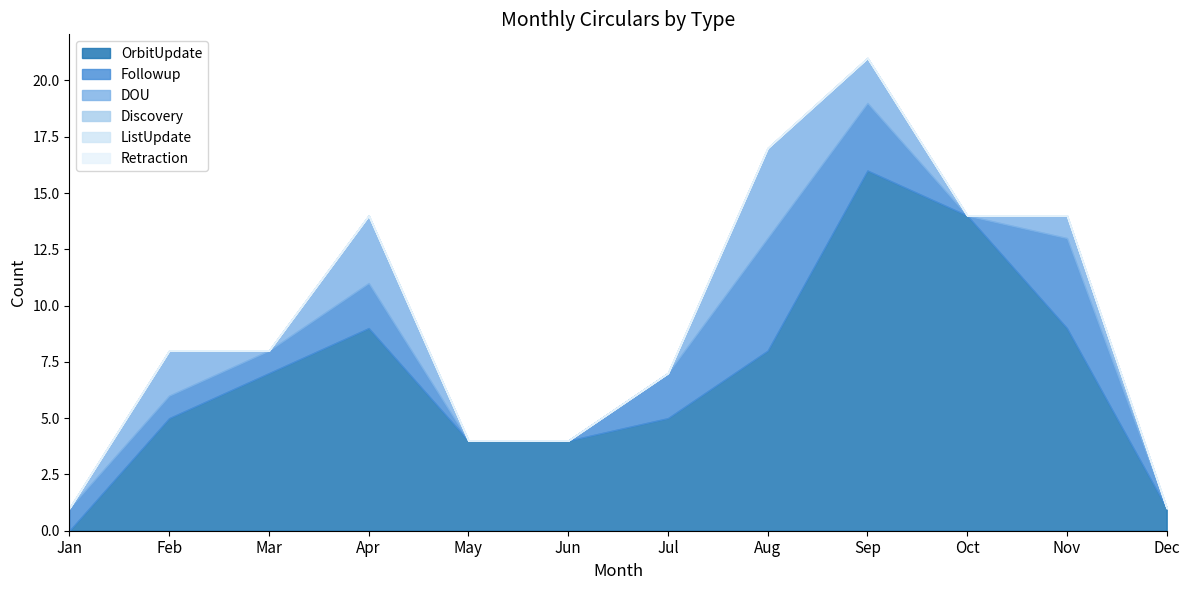

Rank the series by their maximum value, from lowest to highest.

Discovery, ListUpdate, Retraction, DOU, Followup, OrbitUpdate